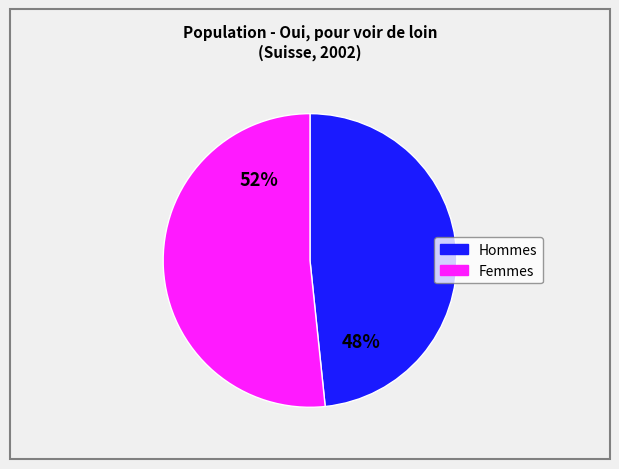

To the nearest percent, what is the combined percentage of Femmes and Hommes?

100%